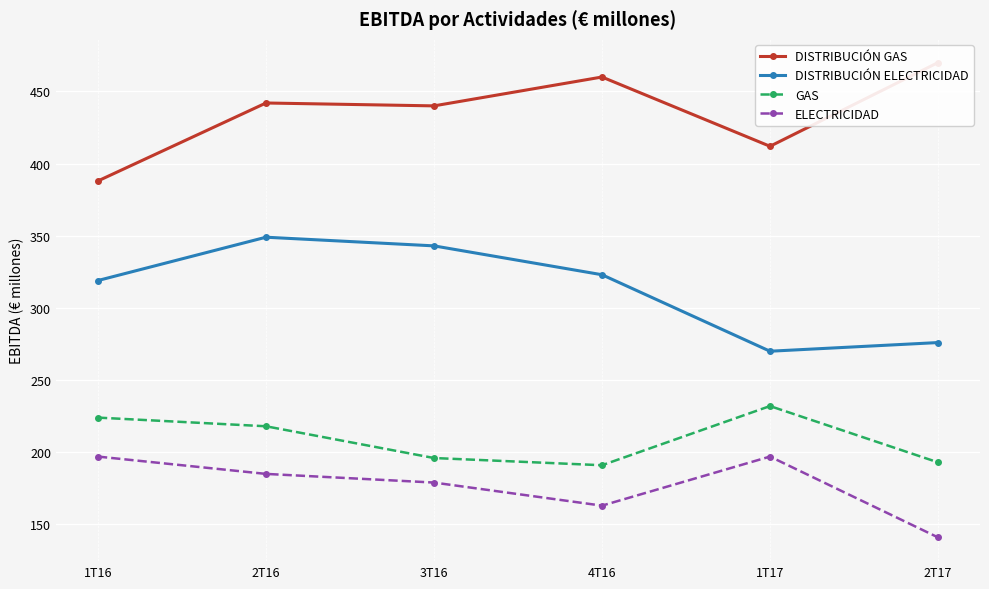

Reading left to right, transcribe all the data shown in this chart.

DISTRIBUCIÓN GAS: 388	442	440	460	412	470
DISTRIBUCIÓN ELECTRICIDAD: 319	349	343	323	270	276
GAS: 224	218	196	191	232	193
ELECTRICIDAD: 197	185	179	163	197	141